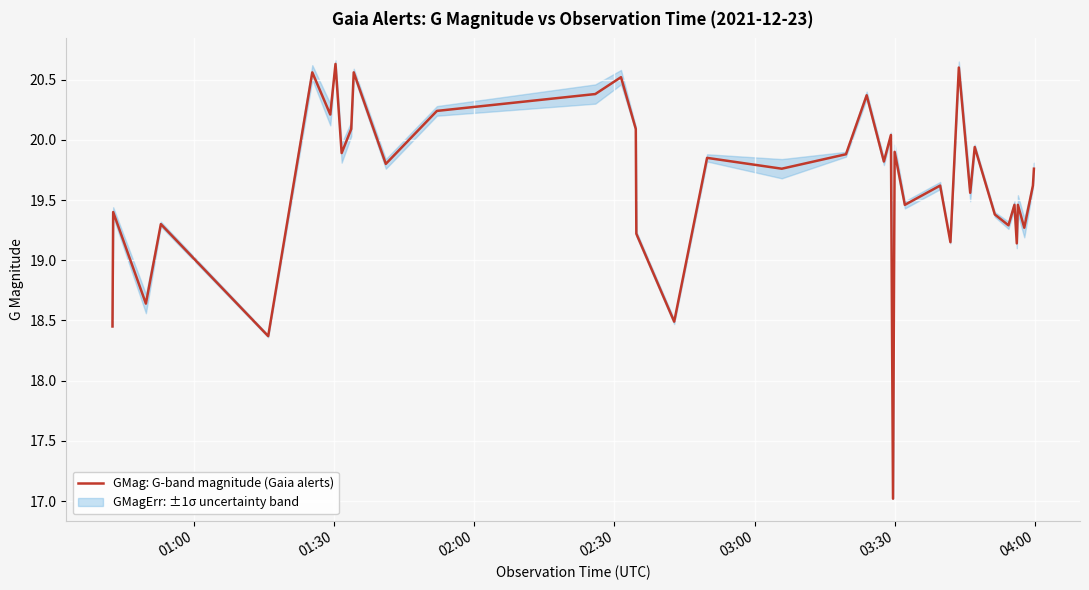

What is the difference between the maximum and minimum values?

3.6